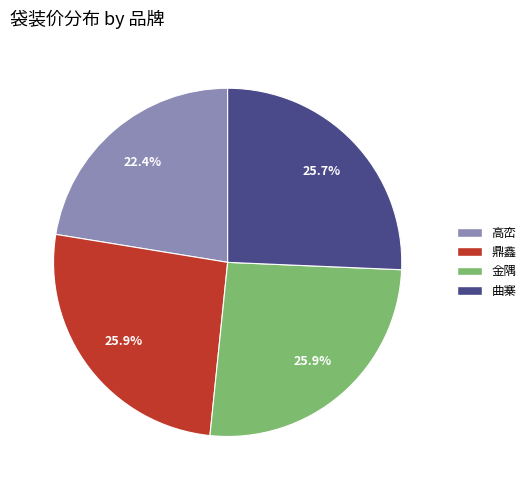

Approximately how many times larger is the value at 曲寨 compared to 金隅?

1.0